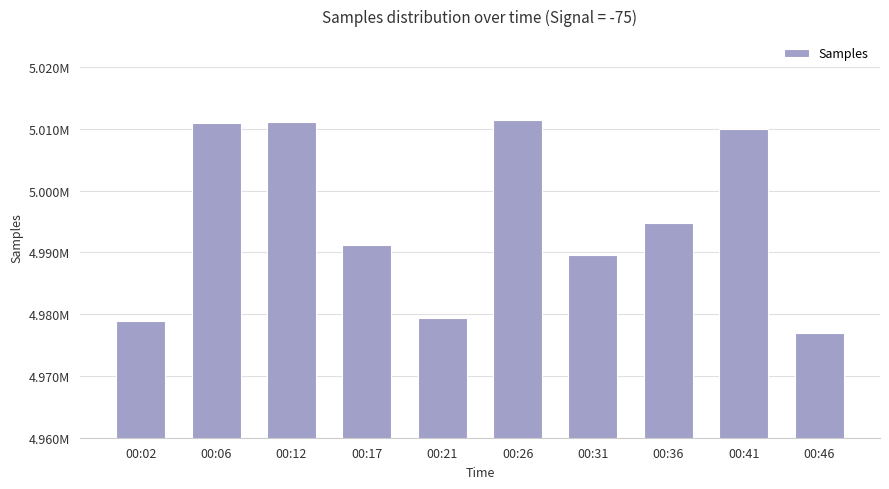

What is the maximum value shown in the chart?

5011388